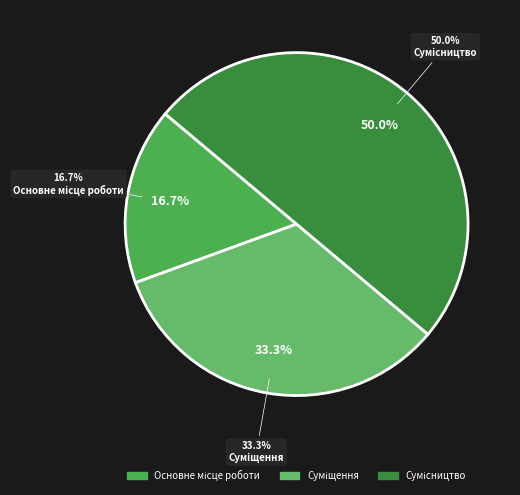

Which category has the smallest portion of the pie?

Основне місце роботи